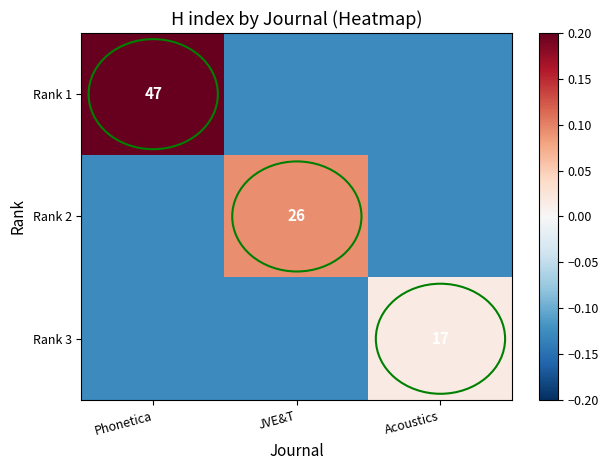

Is the value of Rank 3 at Acoustics greater than the value of Rank 1 at Phonetica?

No